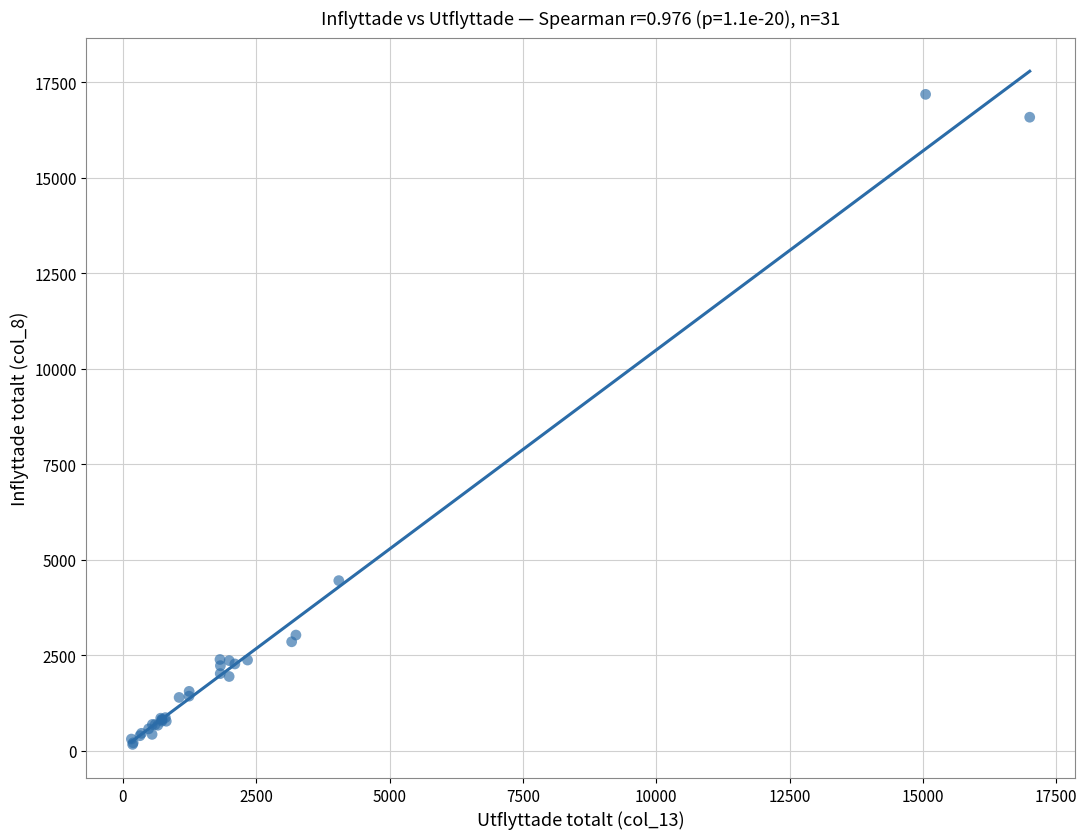

What Y value in the scatter plot is closest to 8670?

4448